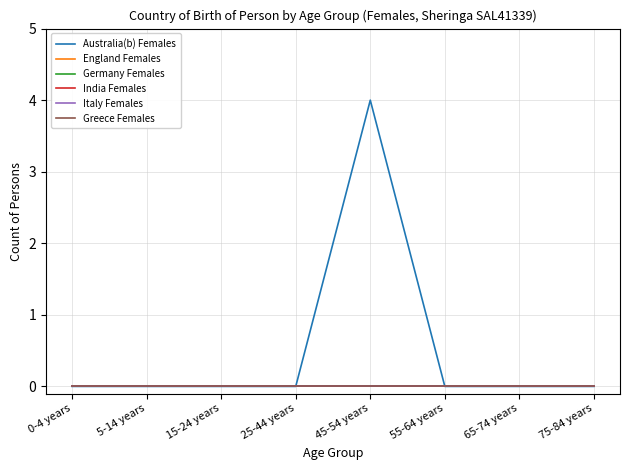

True or false: Greece Females and England Females intersect in this chart.

False